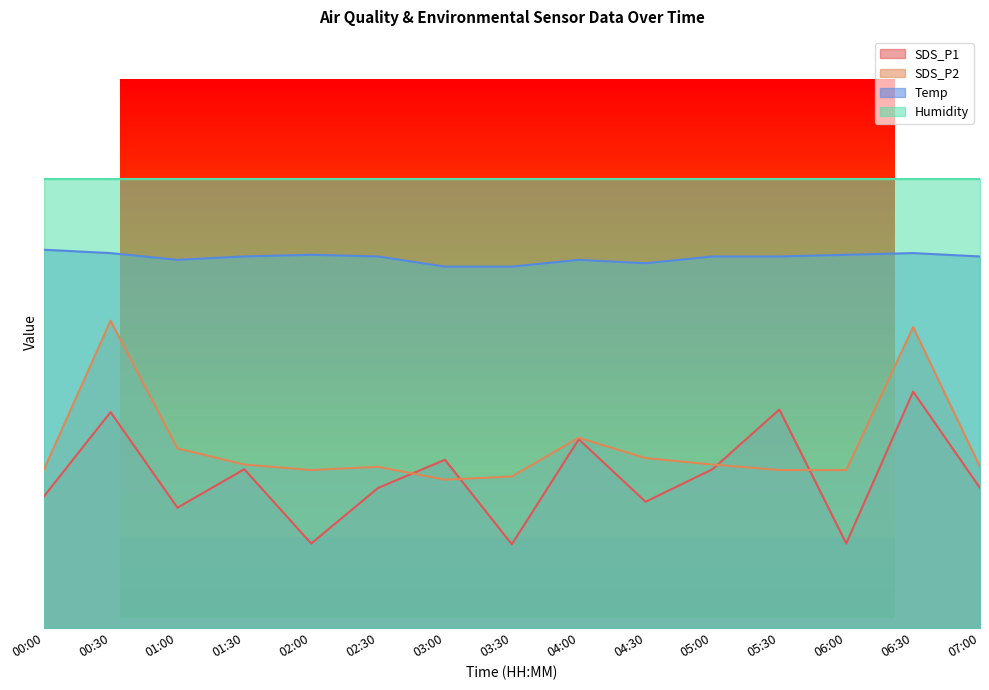

How many times do SDS_P1 and SDS_P2 cross each other?

4